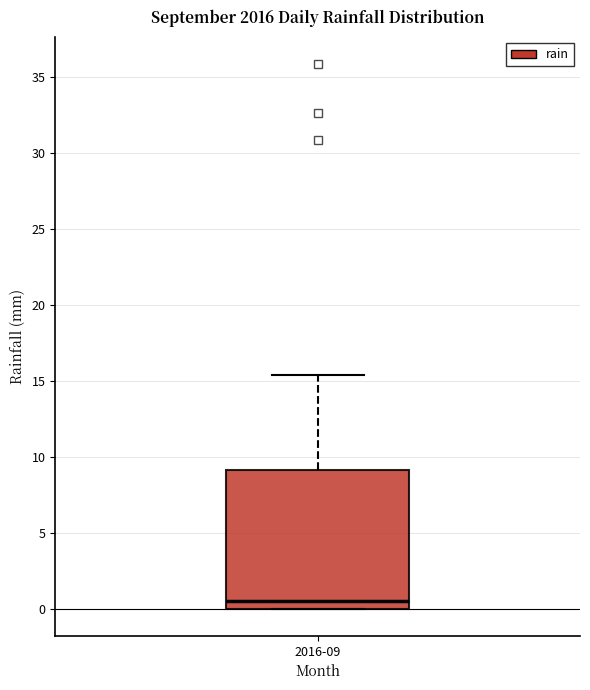

Read this box plot against the y-axis: the position of the median line, the range covered by the box, and the ends of both whiskers. The values are not printed on the chart, so give them approximately, as read against the axis.

median 0.5, box 0.0 to 9.0, whiskers 0.0 to 15.5